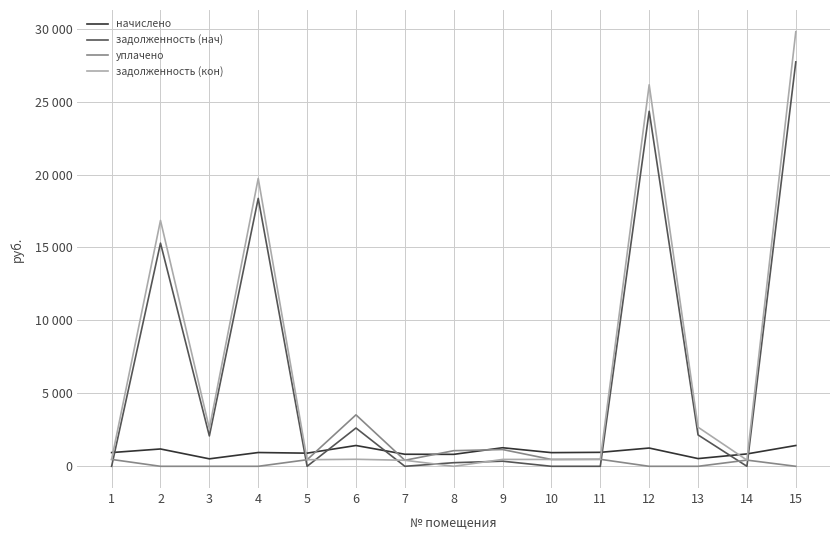

Does the chart have visible grid lines?

Yes